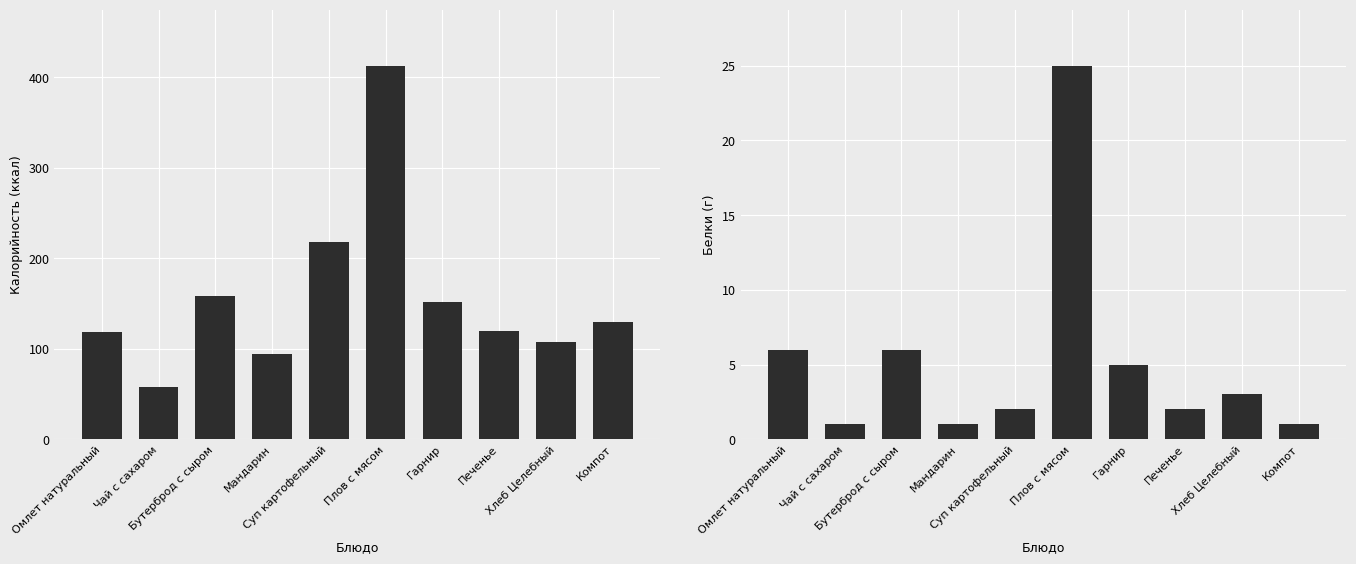

Which series has the widest spread of values?

Калорийность